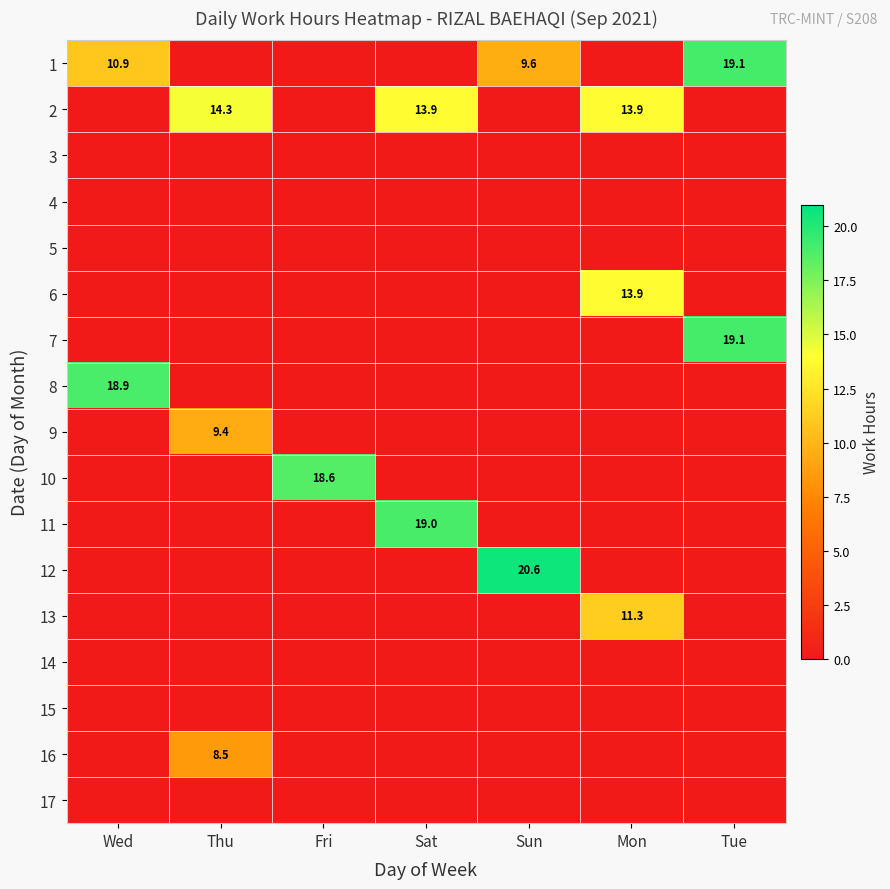

The 2 series shows 8.2 at Sat. True or false?

False